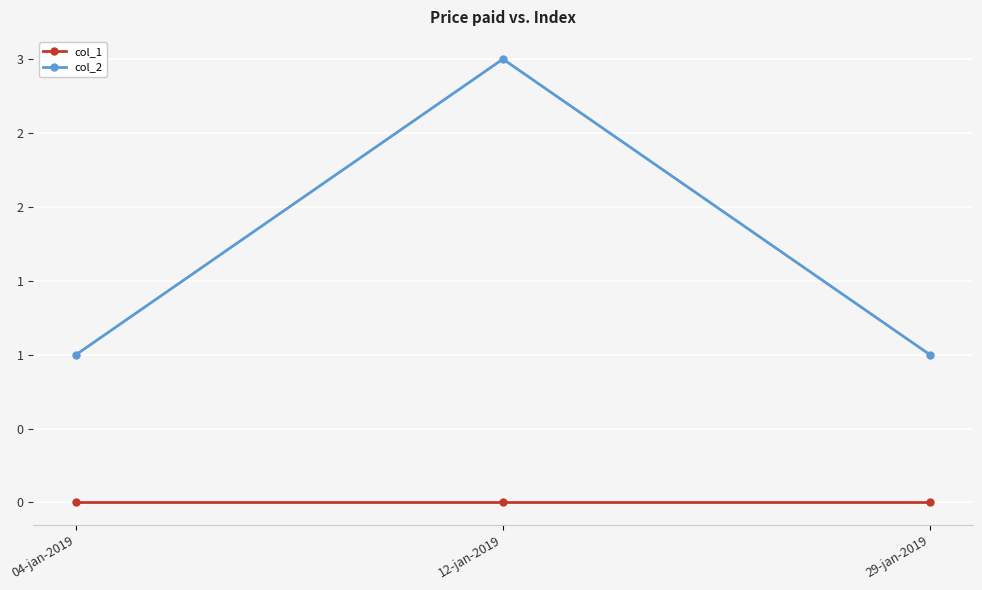

The value of col_2 at 12-jan-2019 is 4. True or false?

False